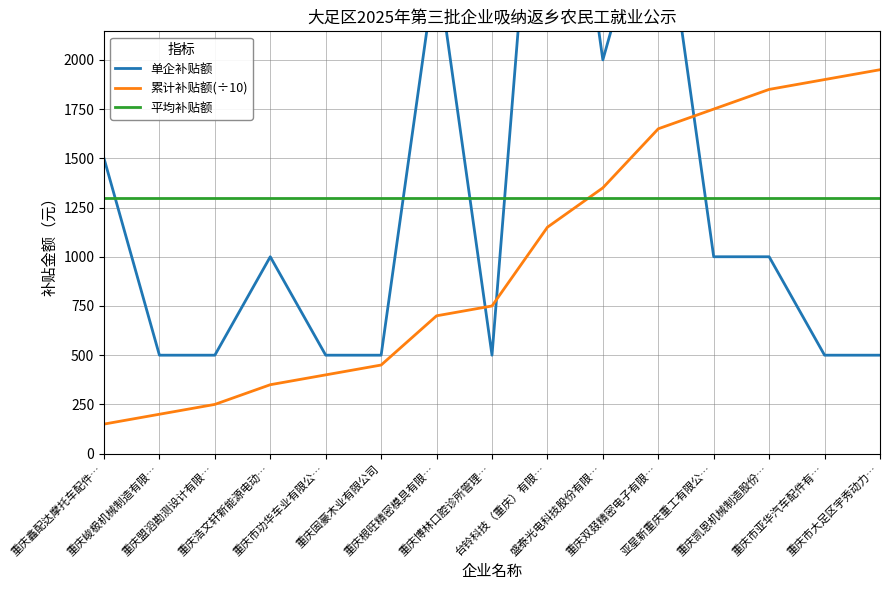

How many data points does each series have?

15